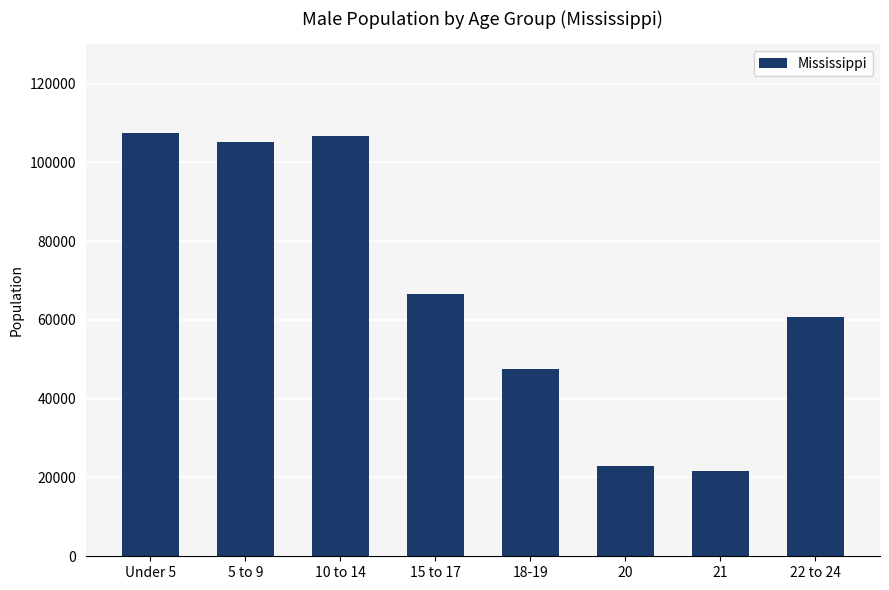

Which has a higher value, 20 or Under 5?

Under 5